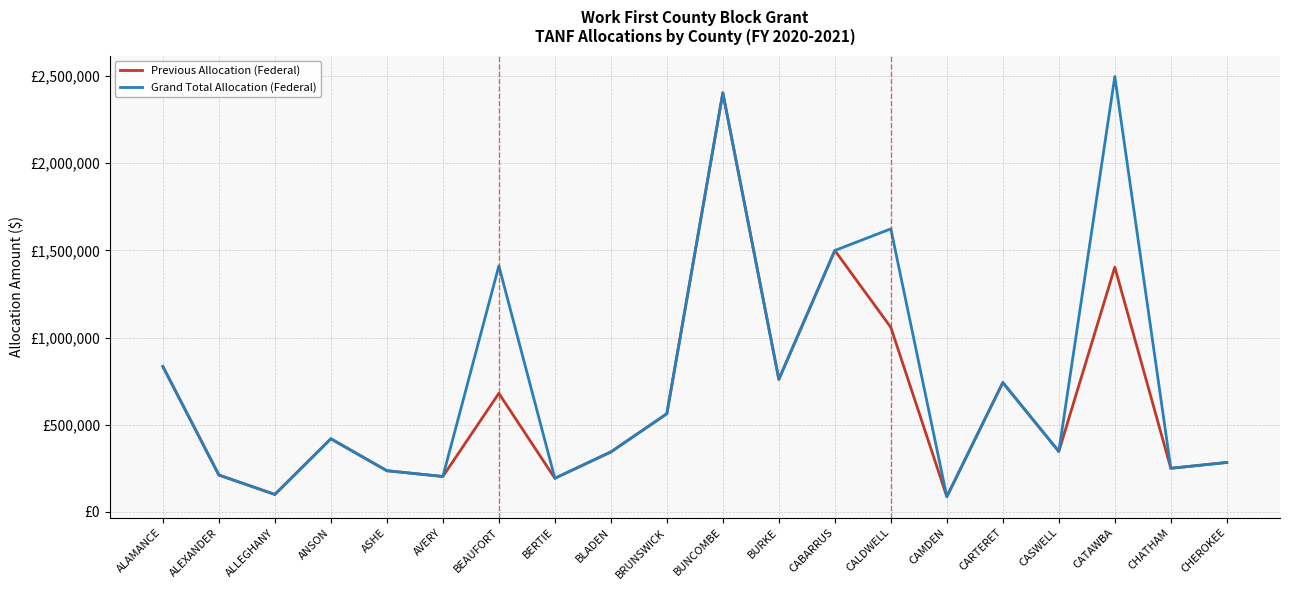

Which has a higher value, ANSON or ALAMANCE?

ALAMANCE